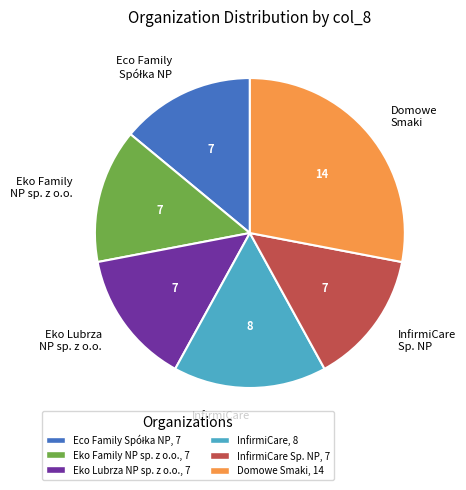

True or false: Domowe Smaki accounts for 28% of the total.

True